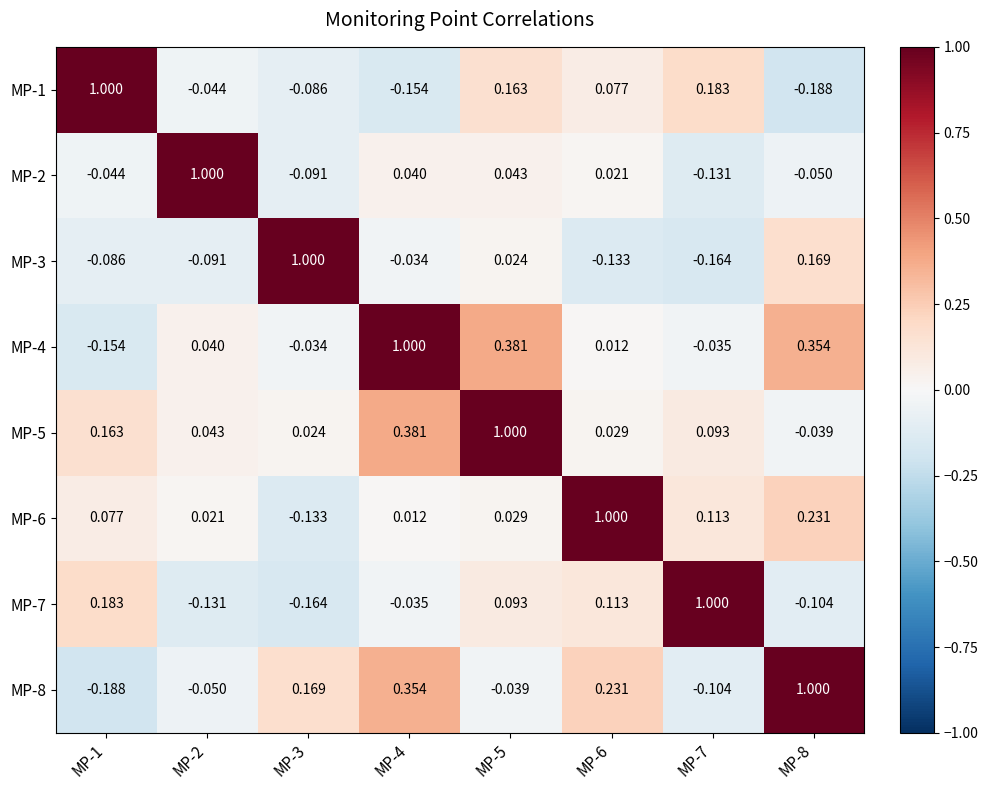

Count the number of data series in this chart.

8